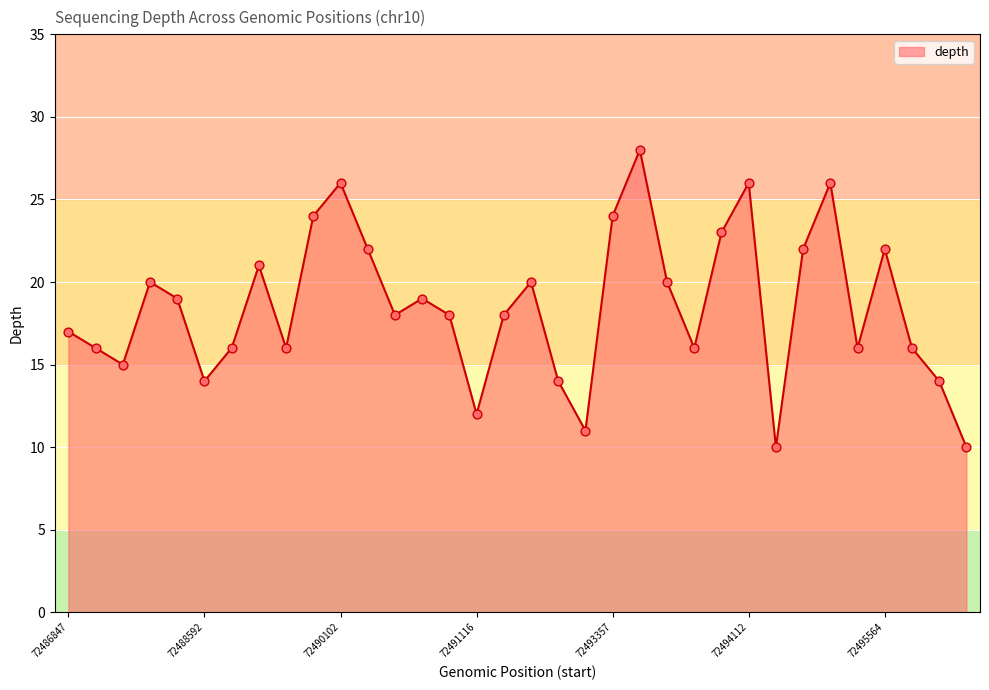

What is the minimum value shown in the chart?

10